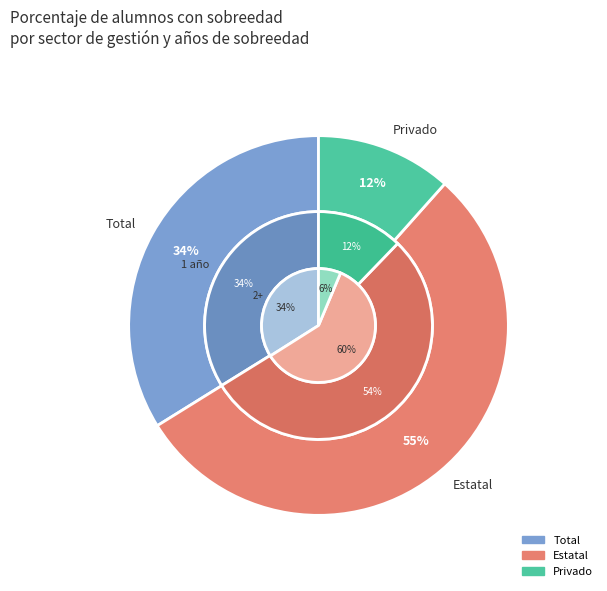

Combined, do Total and Estatal account for over 50%?

Yes